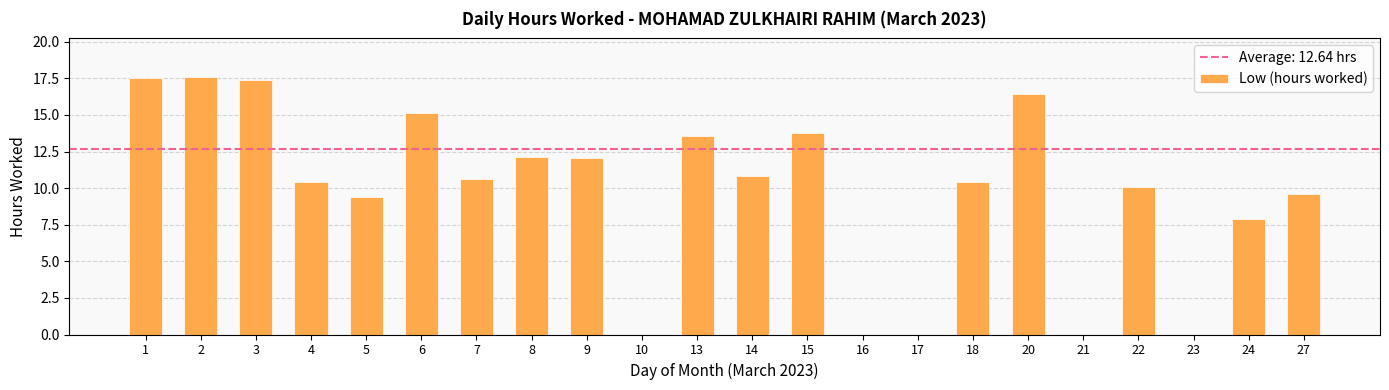

Read the value at 7.

10.6